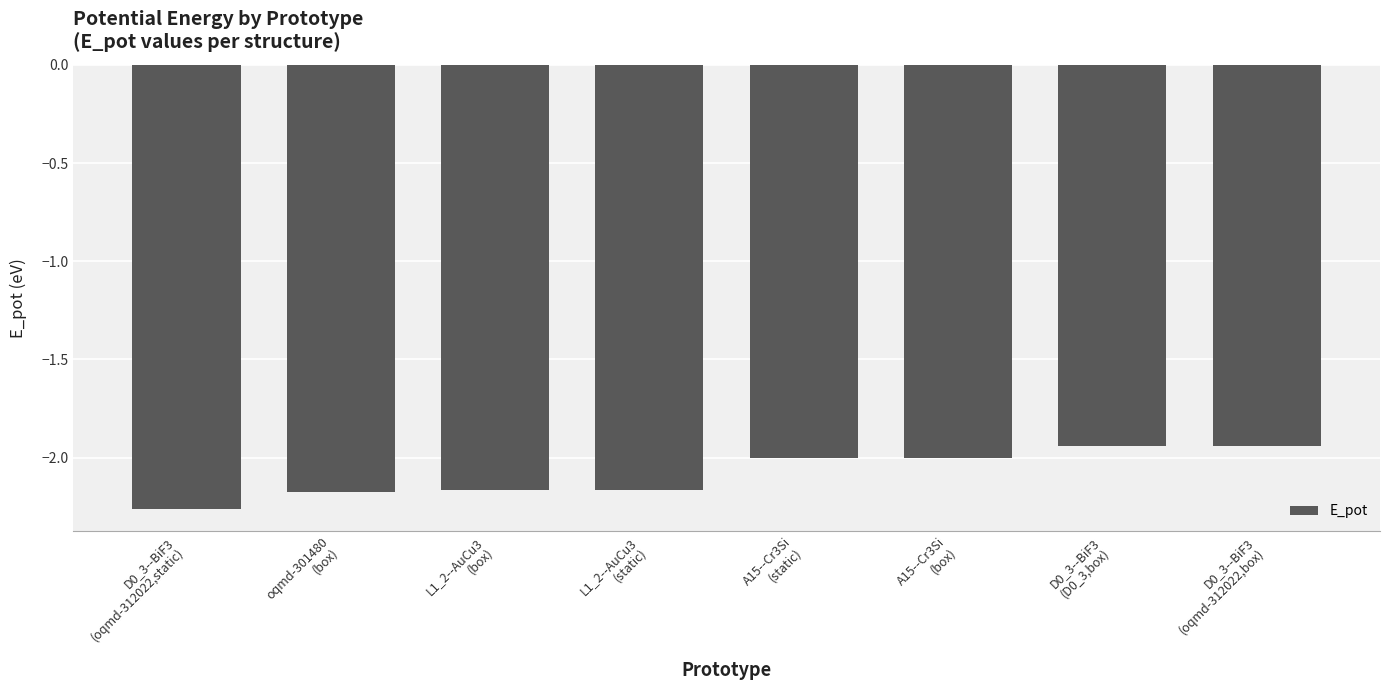

What is the difference between the maximum and minimum values?

0.3